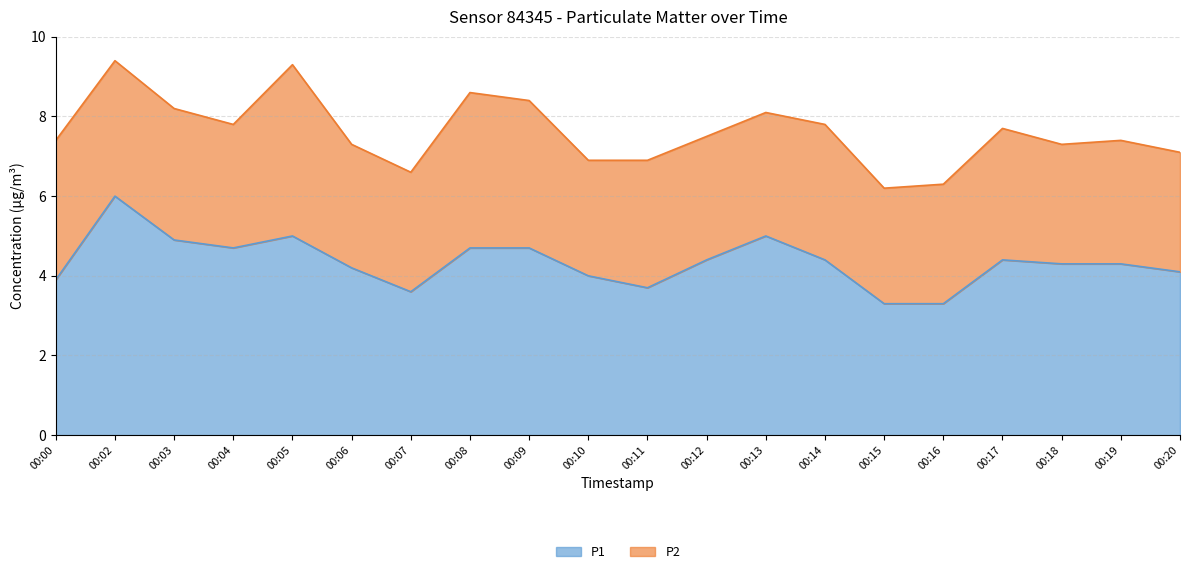

Rank the categories by value from highest to lowest.

00:02, 00:05, 00:13, 00:03, 00:04, 00:08, 00:09, 00:12, 00:14, 00:17, 00:18, 00:19, 00:06, 00:20, 00:10, 00:00, 00:11, 00:07, 00:15, 00:16